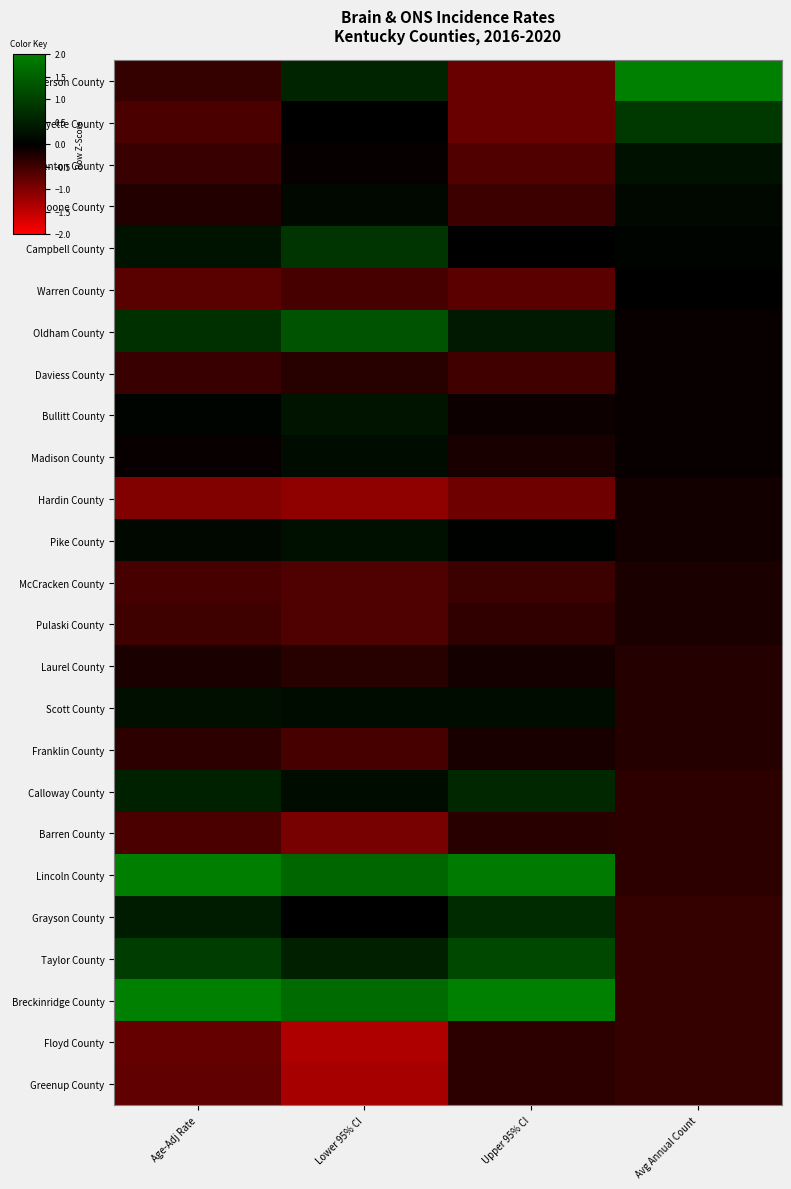

Reading left to right, list all the values displayed in this chart.

Jefferson County: Age-Adj Rate=-0.5	Lower 95% CI=0.7	Upper 95% CI=-1.0	Avg Annual Count=4.6
Fayette County: Age-Adj Rate=-0.7	Lower 95% CI=0.0	Upper 95% CI=-1.0	Avg Annual Count=1.1
Kenton County: Age-Adj Rate=-0.6	Lower 95% CI=-0.1	Upper 95% CI=-0.8	Avg Annual Count=0.3
Boone County: Age-Adj Rate=-0.3	Lower 95% CI=0.2	Upper 95% CI=-0.6	Avg Annual Count=0.2
Campbell County: Age-Adj Rate=0.4	Lower 95% CI=1.0	Upper 95% CI=0.0	Avg Annual Count=0.1
Warren County: Age-Adj Rate=-0.9	Lower 95% CI=-0.7	Upper 95% CI=-0.9	Avg Annual Count=-0.0
Oldham County: Age-Adj Rate=0.9	Lower 95% CI=1.6	Upper 95% CI=0.5	Avg Annual Count=-0.1
Daviess County: Age-Adj Rate=-0.6	Lower 95% CI=-0.4	Upper 95% CI=-0.6	Avg Annual Count=-0.1
Bullitt County: Age-Adj Rate=0.1	Lower 95% CI=0.4	Upper 95% CI=-0.1	Avg Annual Count=-0.1
Madison County: Age-Adj Rate=-0.1	Lower 95% CI=0.2	Upper 95% CI=-0.3	Avg Annual Count=-0.1
Hardin County: Age-Adj Rate=-1.3	Lower 95% CI=-1.4	Upper 95% CI=-1.1	Avg Annual Count=-0.2
Pike County: Age-Adj Rate=0.2	Lower 95% CI=0.3	Upper 95% CI=0.1	Avg Annual Count=-0.2
McCracken County: Age-Adj Rate=-0.7	Lower 95% CI=-0.8	Upper 95% CI=-0.6	Avg Annual Count=-0.3
Pulaski County: Age-Adj Rate=-0.6	Lower 95% CI=-0.8	Upper 95% CI=-0.5	Avg Annual Count=-0.3
Laurel County: Age-Adj Rate=-0.3	Lower 95% CI=-0.4	Upper 95% CI=-0.2	Avg Annual Count=-0.4
Scott County: Age-Adj Rate=0.3	Lower 95% CI=0.2	Upper 95% CI=0.2	Avg Annual Count=-0.4
Franklin County: Age-Adj Rate=-0.4	Lower 95% CI=-0.7	Upper 95% CI=-0.3	Avg Annual Count=-0.4
Calloway County: Age-Adj Rate=0.6	Lower 95% CI=0.2	Upper 95% CI=0.8	Avg Annual Count=-0.4
Barren County: Age-Adj Rate=-0.7	Lower 95% CI=-1.2	Upper 95% CI=-0.4	Avg Annual Count=-0.4
Lincoln County: Age-Adj Rate=2.5	Lower 95% CI=2.0	Upper 95% CI=2.4	Avg Annual Count=-0.4
Grayson County: Age-Adj Rate=0.6	Lower 95% CI=0.0	Upper 95% CI=0.9	Avg Annual Count=-0.5
Taylor County: Age-Adj Rate=1.2	Lower 95% CI=0.6	Upper 95% CI=1.4	Avg Annual Count=-0.5
Breckinridge County: Age-Adj Rate=2.9	Lower 95% CI=2.1	Upper 95% CI=3.0	Avg Annual Count=-0.5
Floyd County: Age-Adj Rate=-1.0	Lower 95% CI=-1.7	Upper 95% CI=-0.4	Avg Annual Count=-0.5
Greenup County: Age-Adj Rate=-1.0	Lower 95% CI=-1.6	Upper 95% CI=-0.4	Avg Annual Count=-0.5